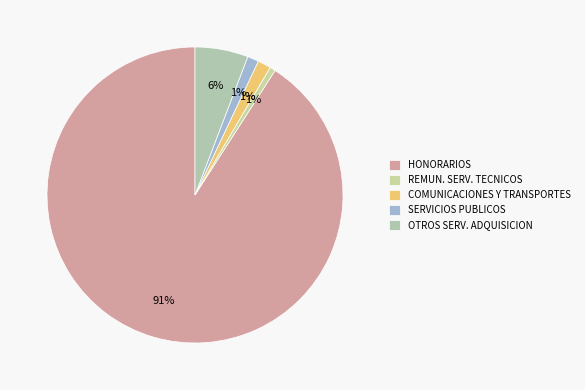

To the nearest percent, what is the difference between the largest and smallest slice percentages?

90%